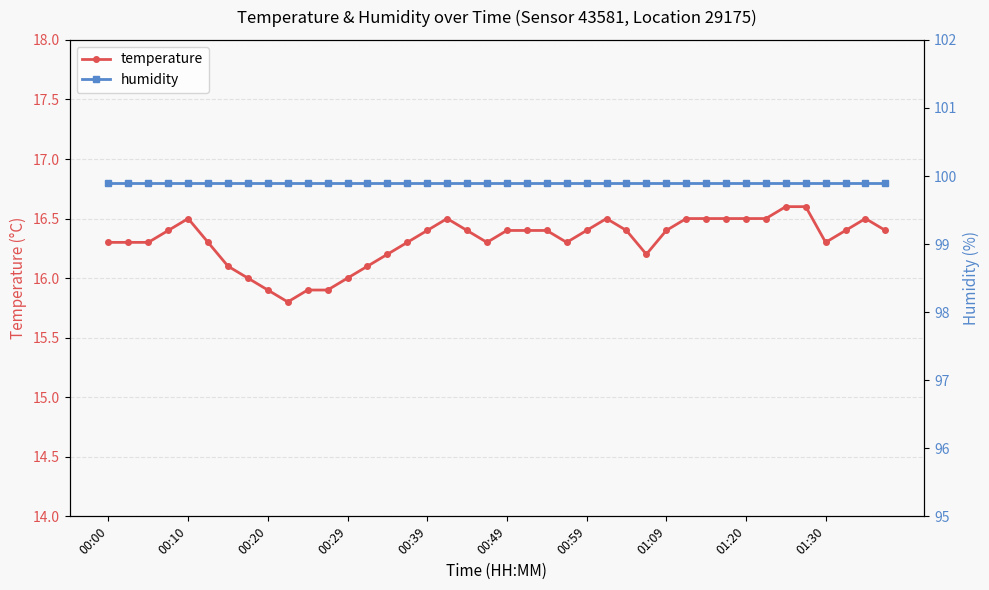

List the series in order of their overall mean, lowest first.

temperature, humidity